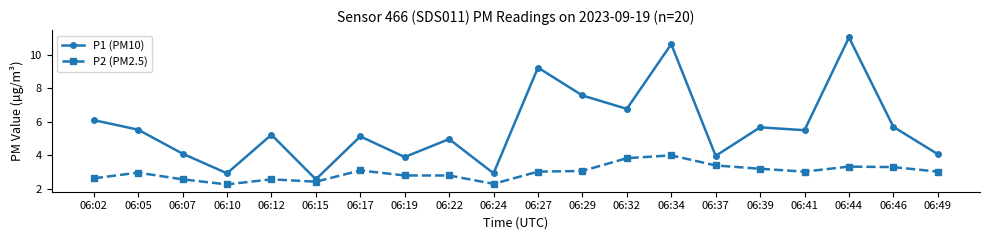

What is the value of the P1 (PM10) point at the 19th from the left?

5.7